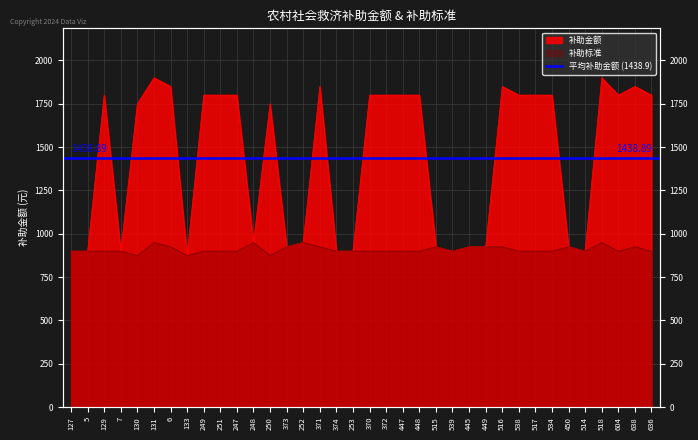

True or false: 补助金额 and 补助标准 cross at least once.

False